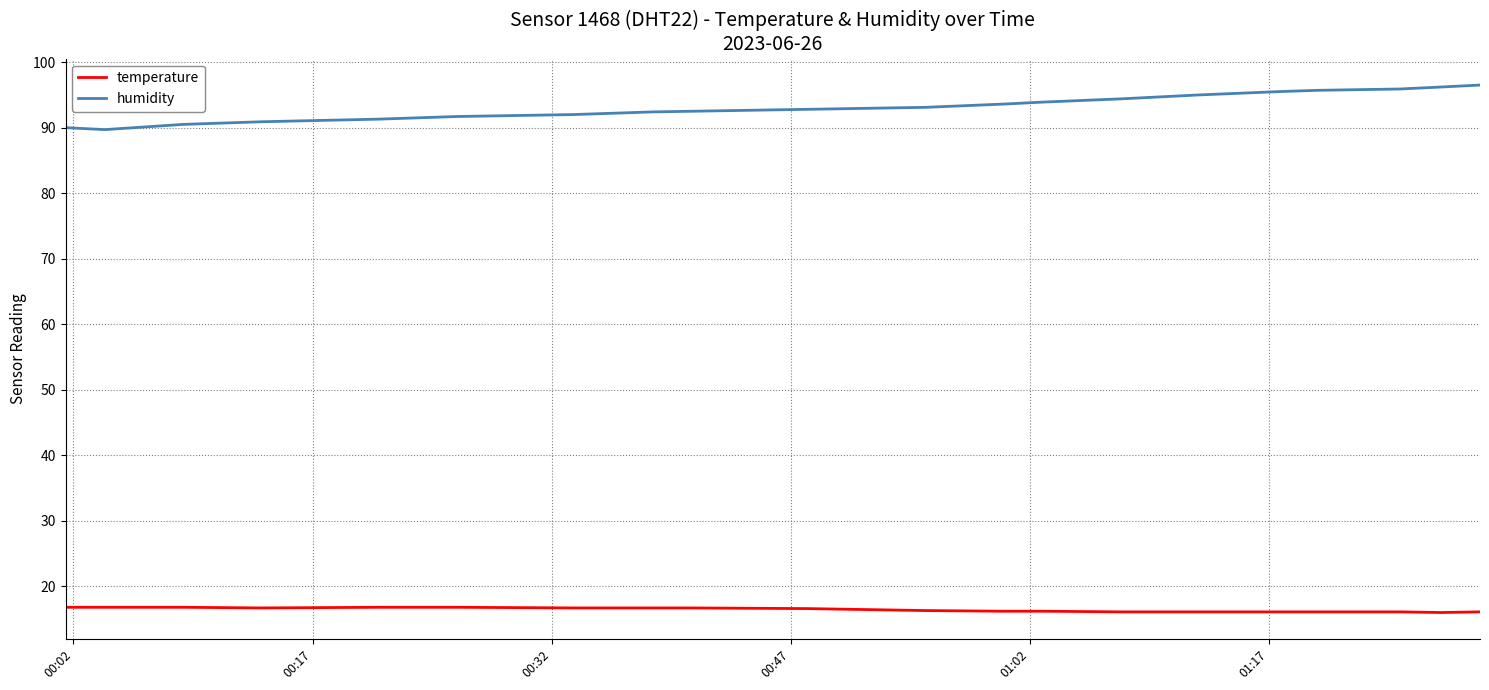

Which series has the largest total across all categories?

humidity